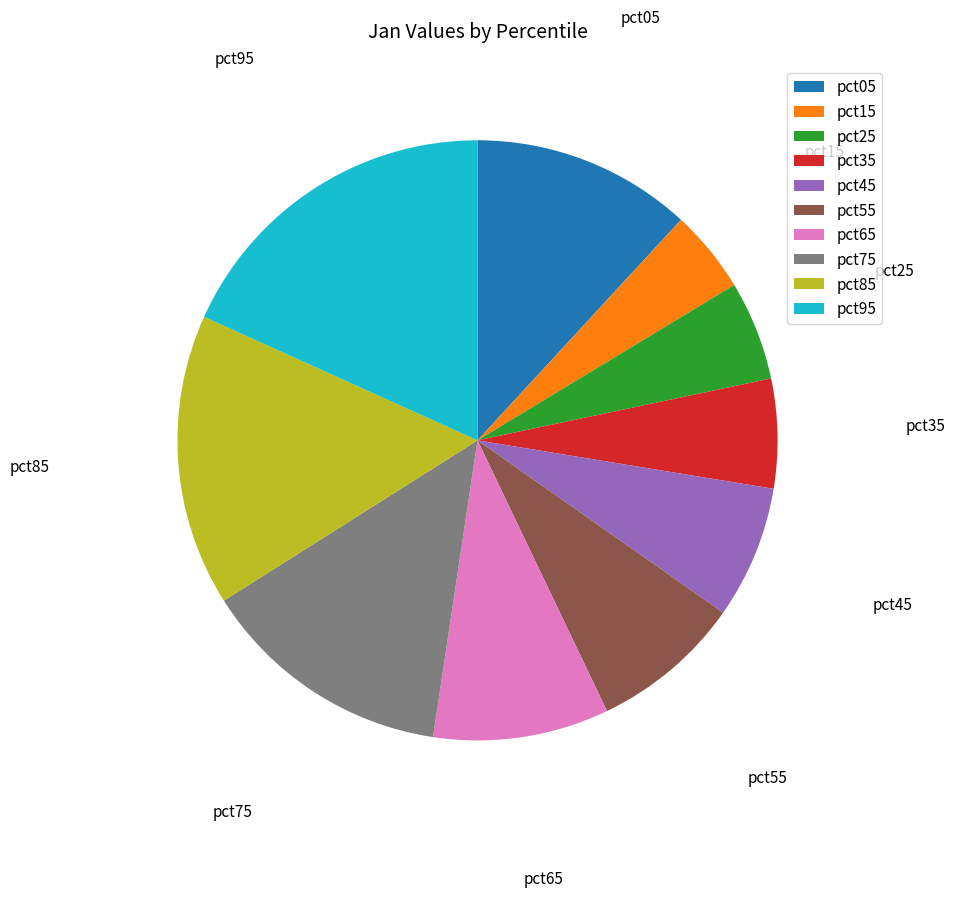

How many segments does this pie chart have?

10